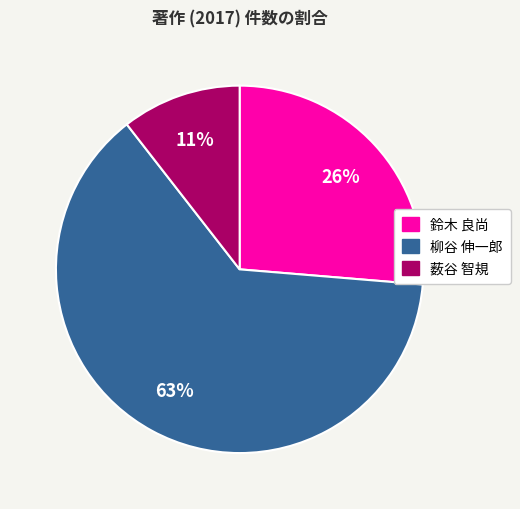

To the nearest percent, what is the difference between the 柳谷 伸一郎 and 鈴木 良尚 slice percentages?

37%